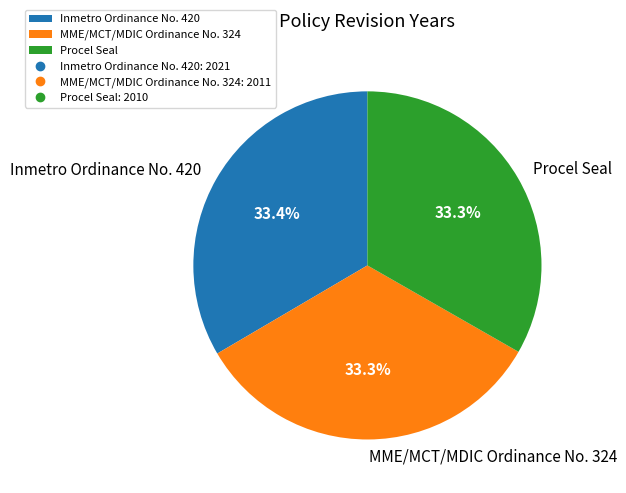

What is the total percentage of Inmetro Ordinance No. 420 and MME/MCT/MDIC Ordinance No. 324?

66.7%